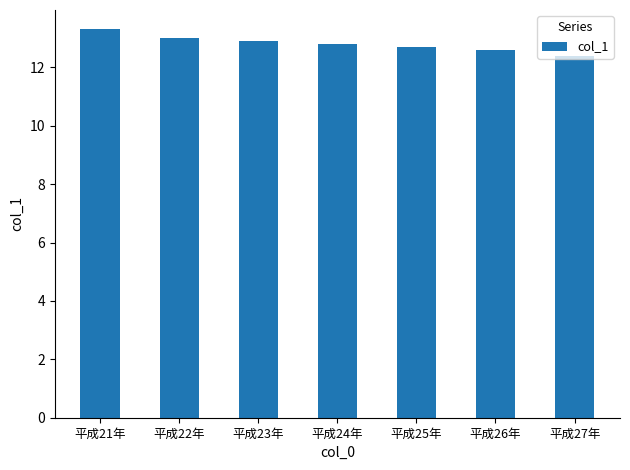

The value at 平成21年 is 21.8. True or false?

False